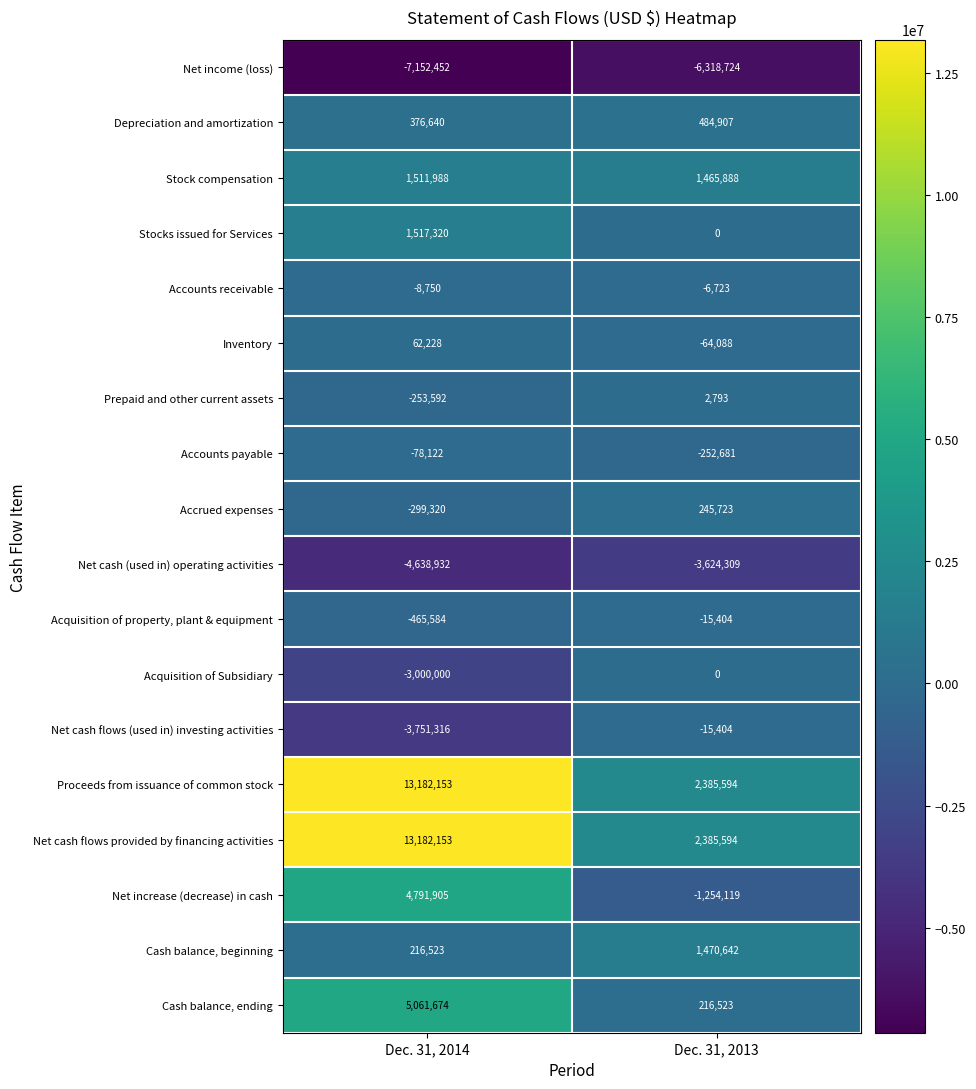

What is the difference between the highest and lowest values at Dec. 31, 2014?

20334605